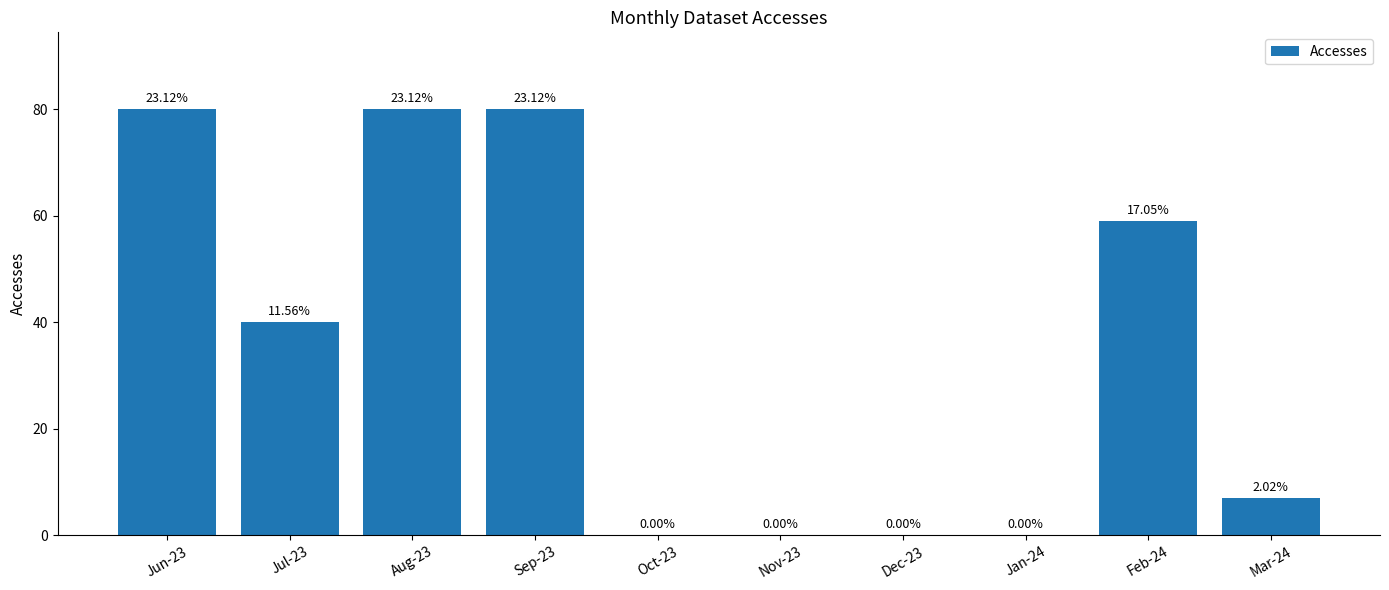

Are the bars horizontal?

No